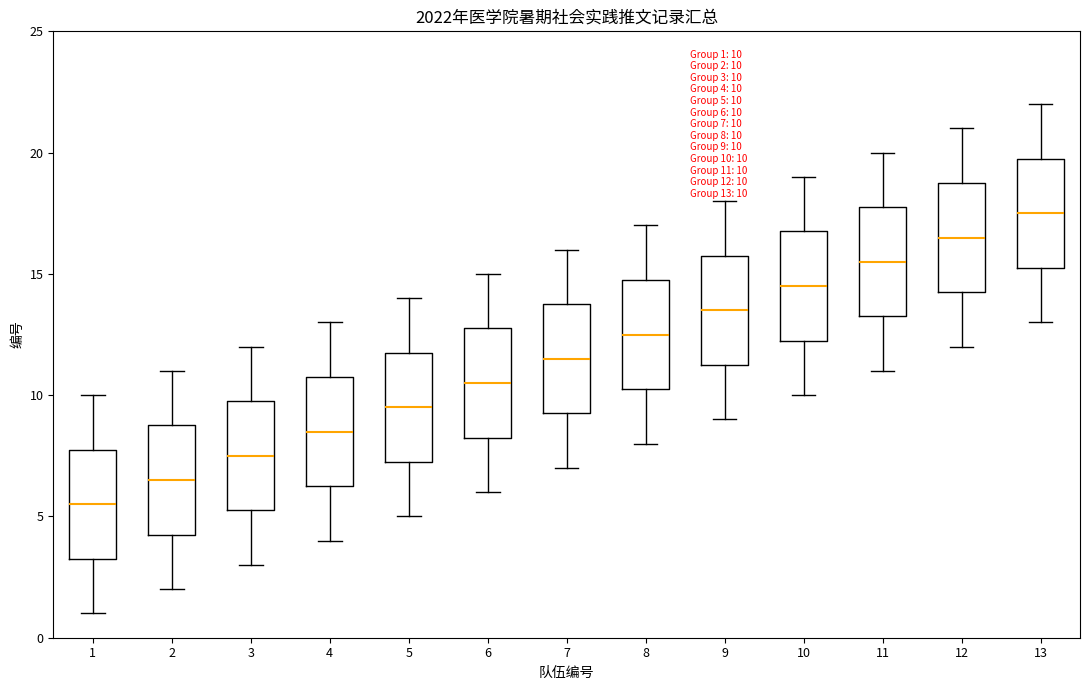

Which box has the lowest median line?

1